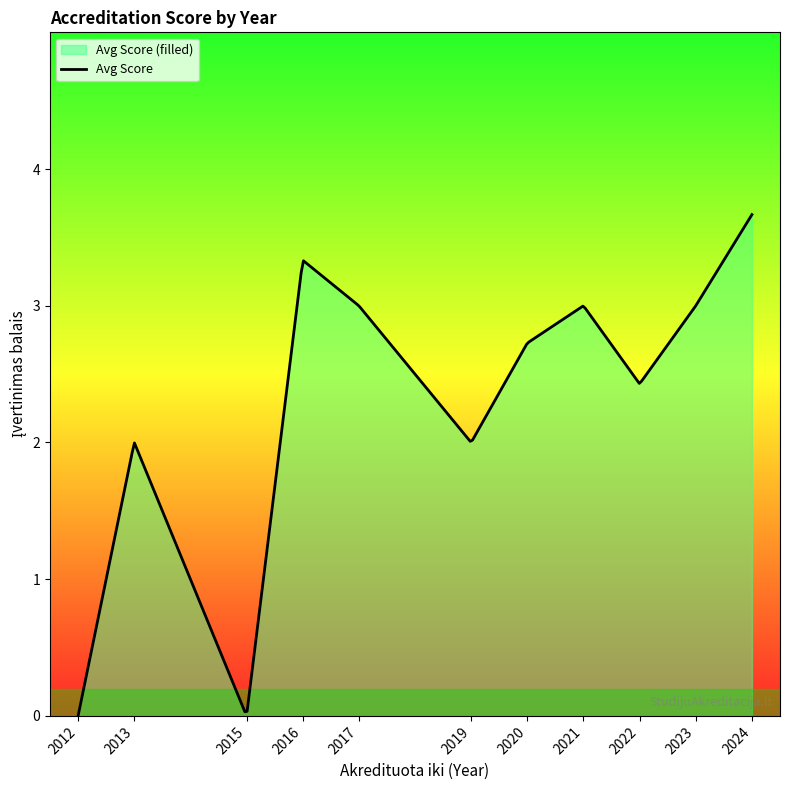

What is the greatest value displayed?

3.7